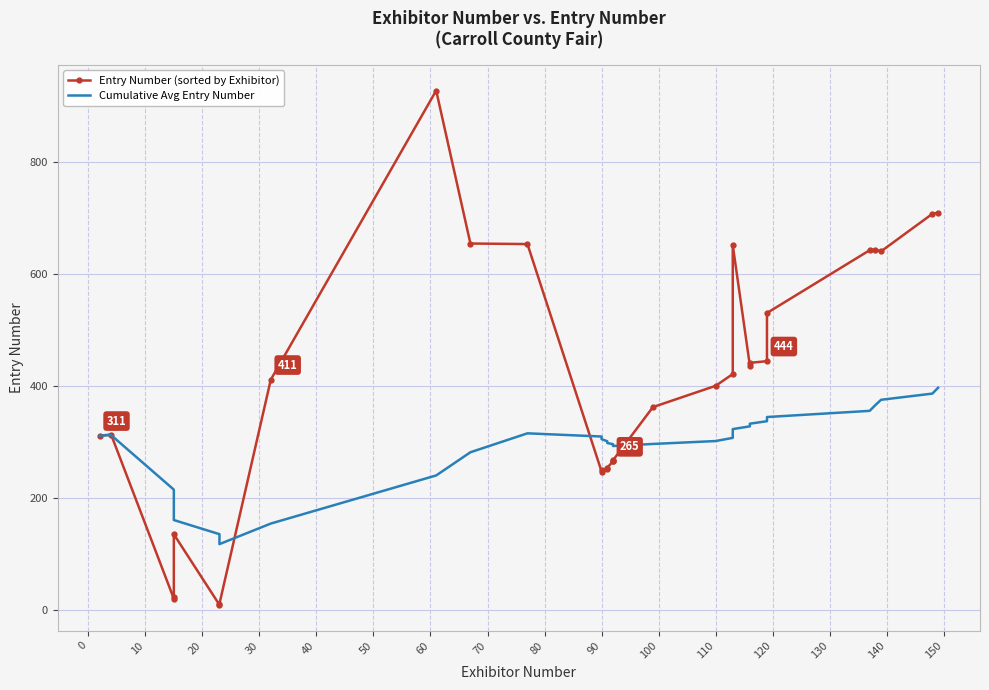

What is the sum of all Cumulative Avg Entry Number values?

8950.8